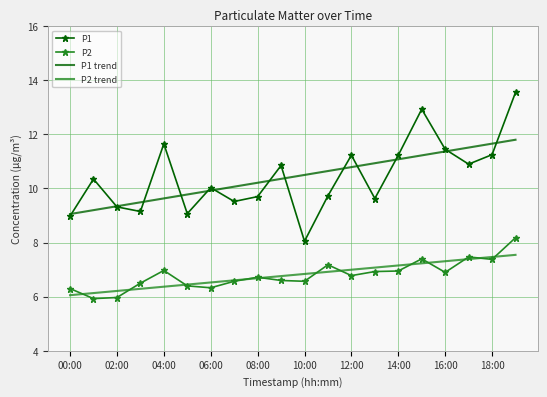

Which series has the largest range (max minus min)?

P1